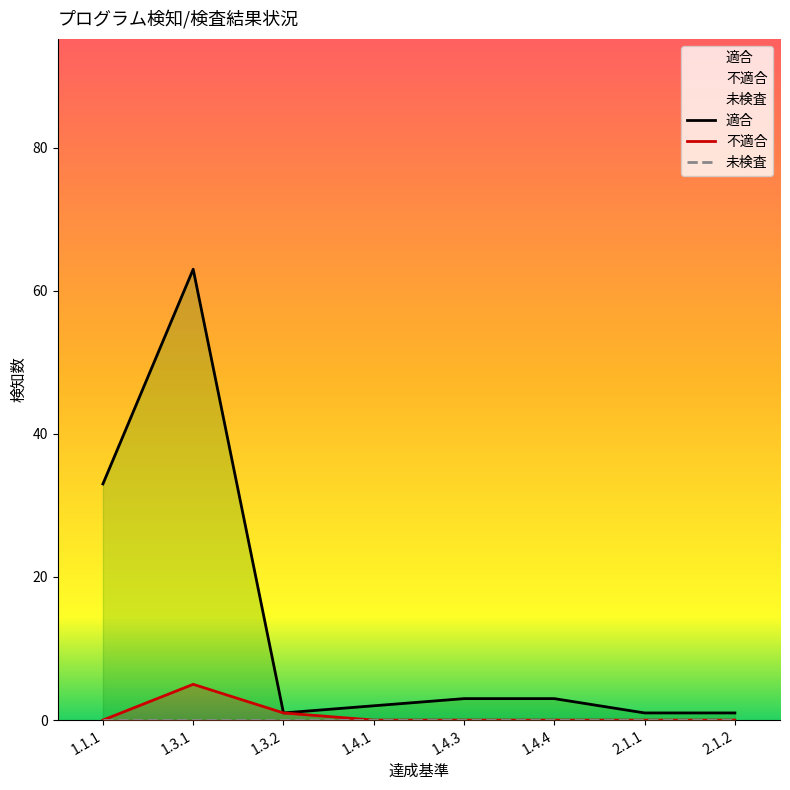

What is the difference between the second highest and minimum values in the 適合 series?

32